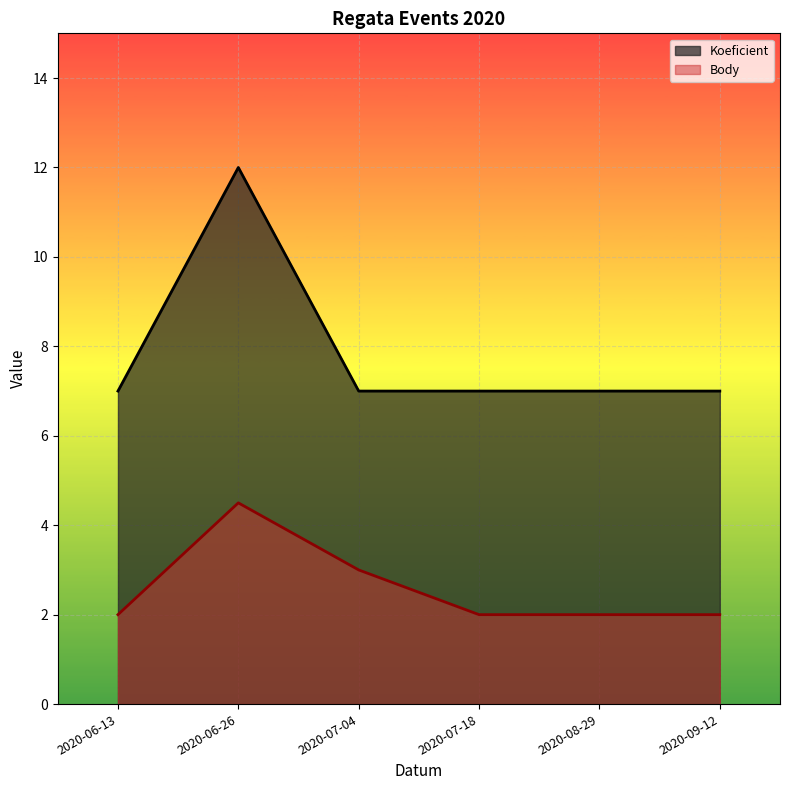

Which category has the highest value in the Body series?

2020-06-26